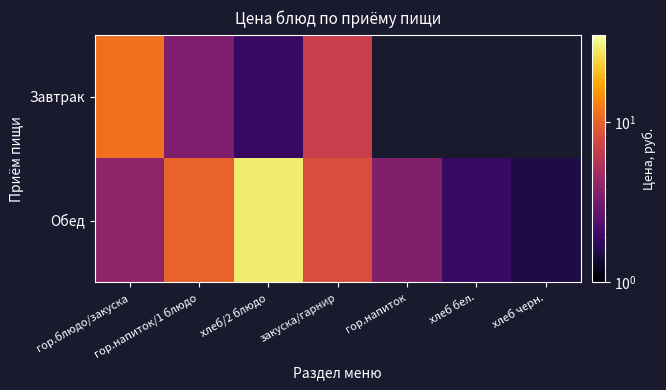

How many values in Завтрак are above zero?

4